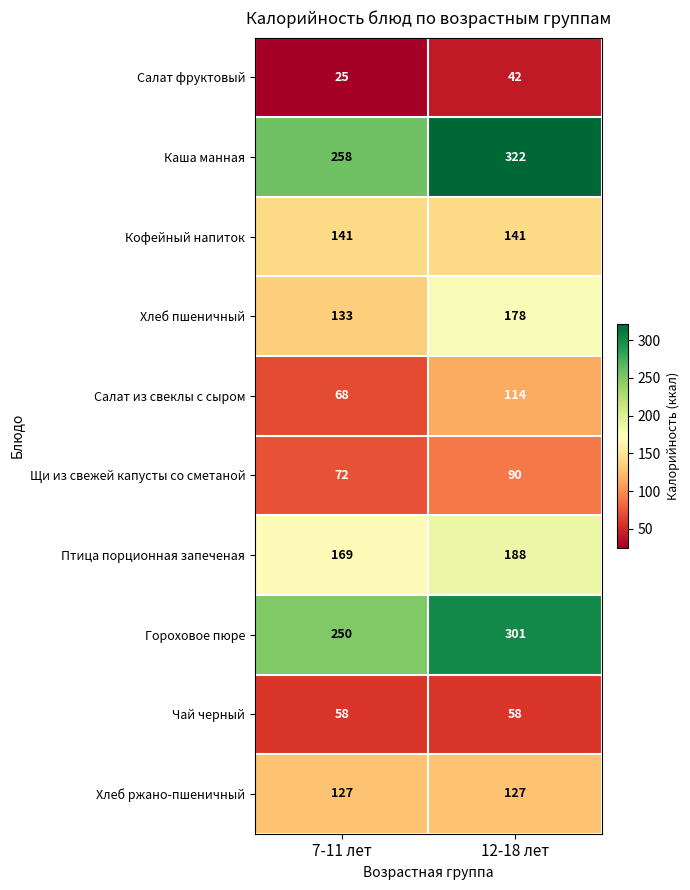

How many distinct data groups are displayed?

10